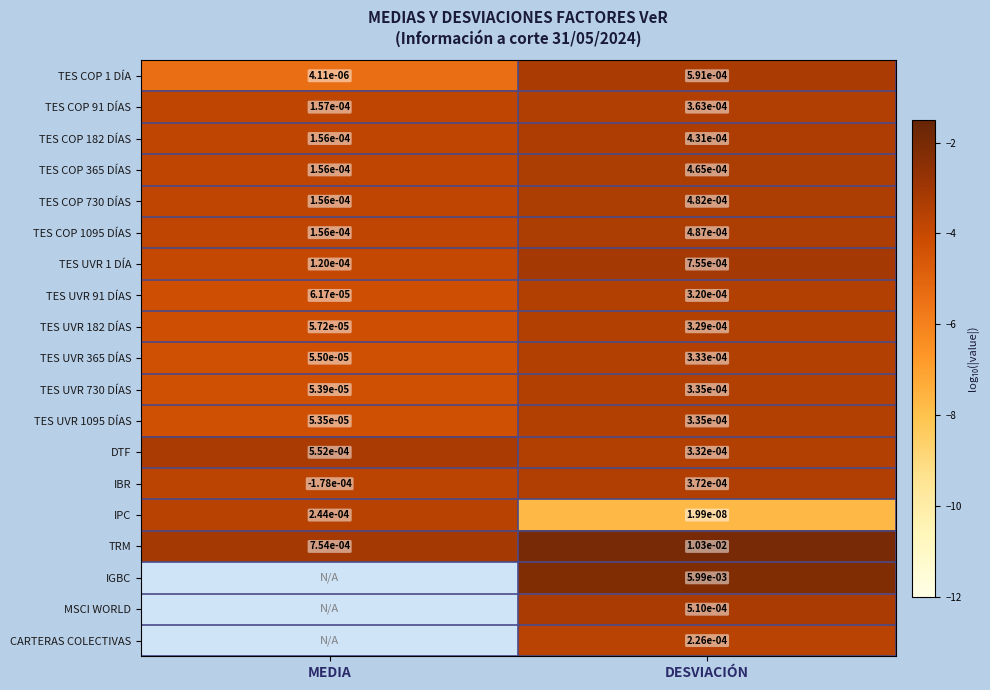

Rank the categories by IPC value from lowest to highest.

DESVIACIÓN, MEDIA